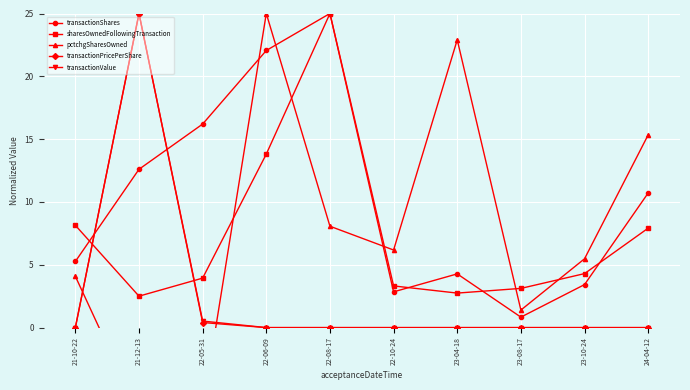

In transactionShares, how many points are higher than both neighbors (excluding endpoints)?

2